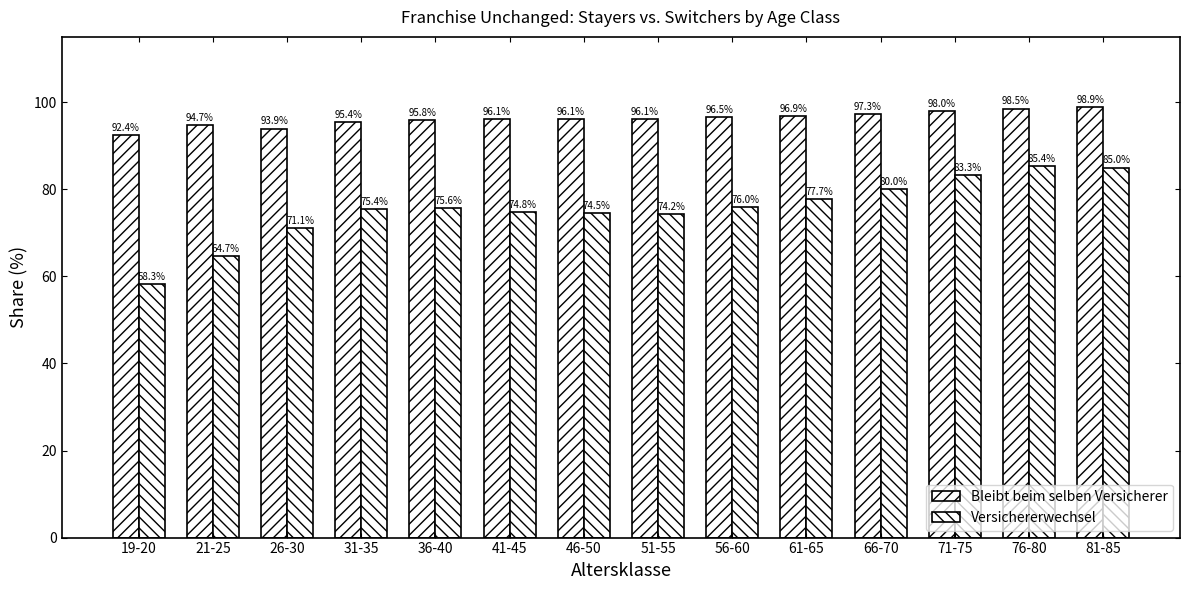

Does the chart contain stacked bars?

No